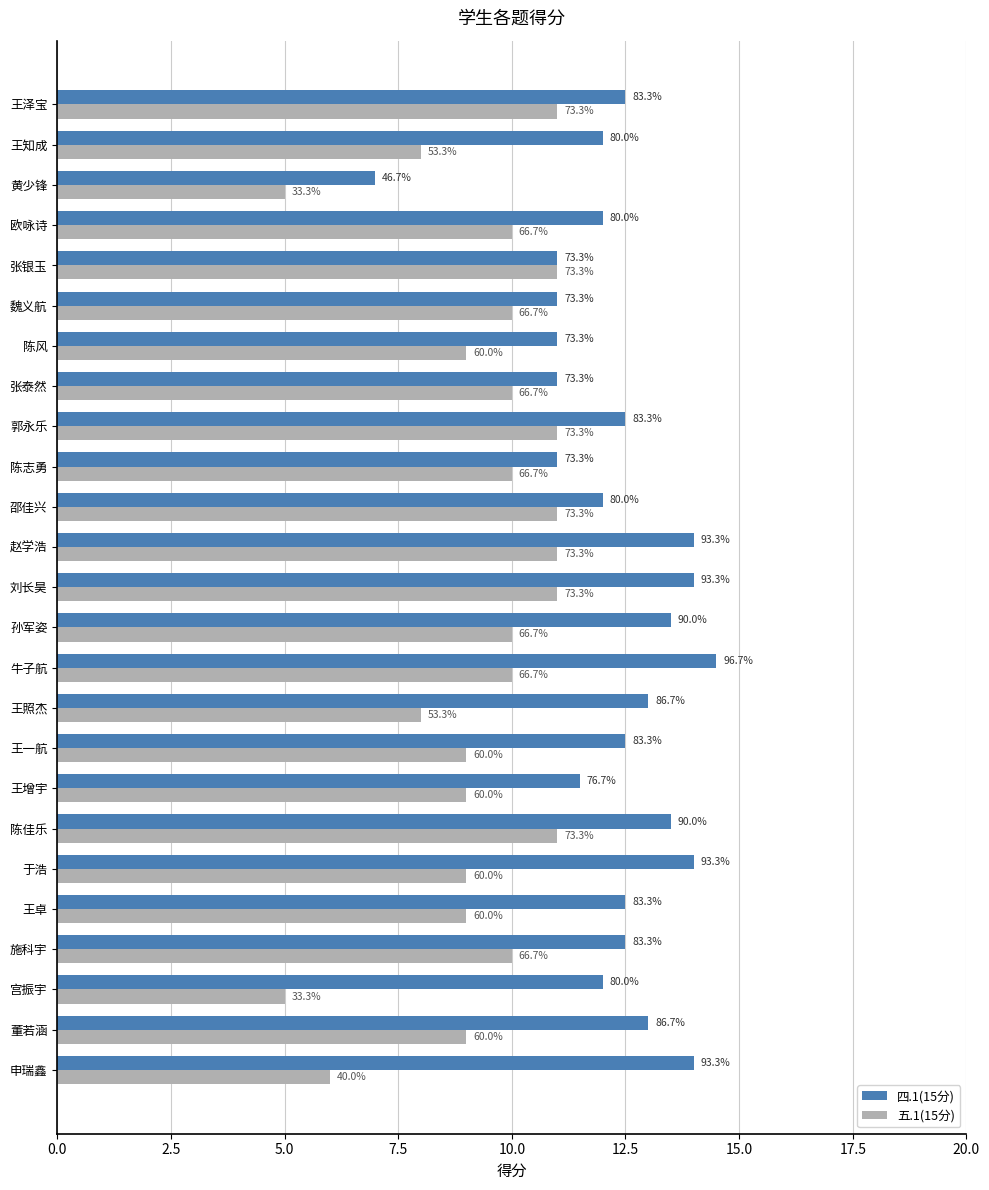

What are all the series names shown in the legend?

四.1(15分), 五.1(15分)